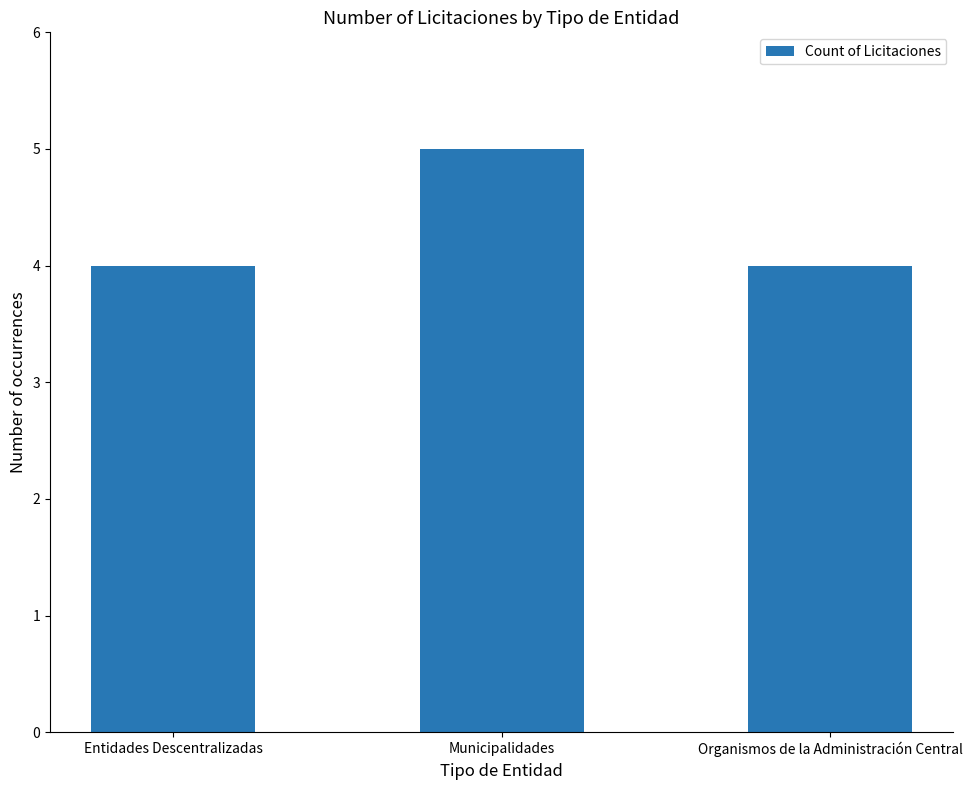

Are the bars horizontal?

No